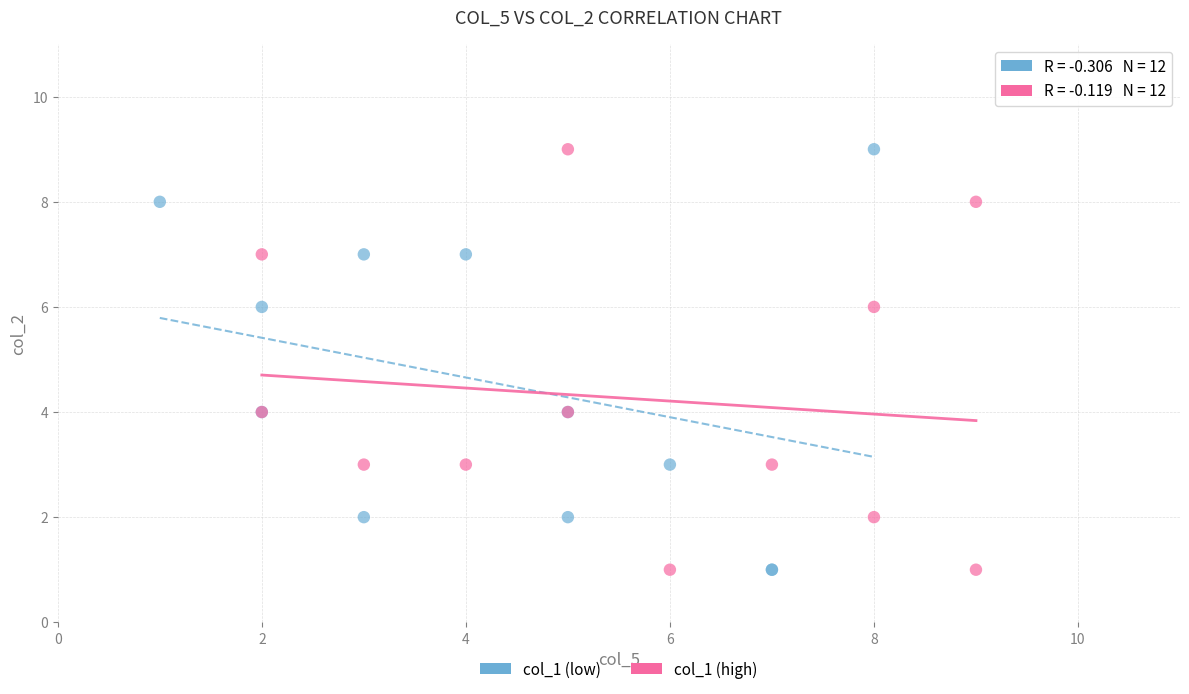

What are all the series names shown in the legend?

col_1 (low), col_1 (high)